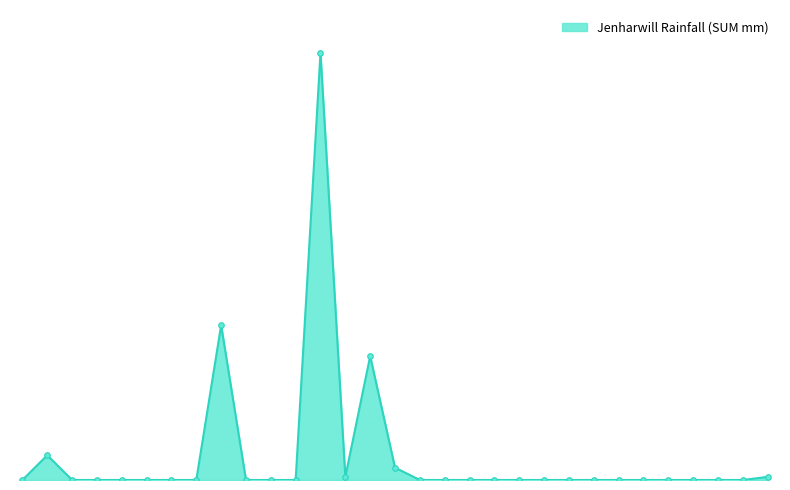

What is the label of the 6th point from the left?

06/12/2018